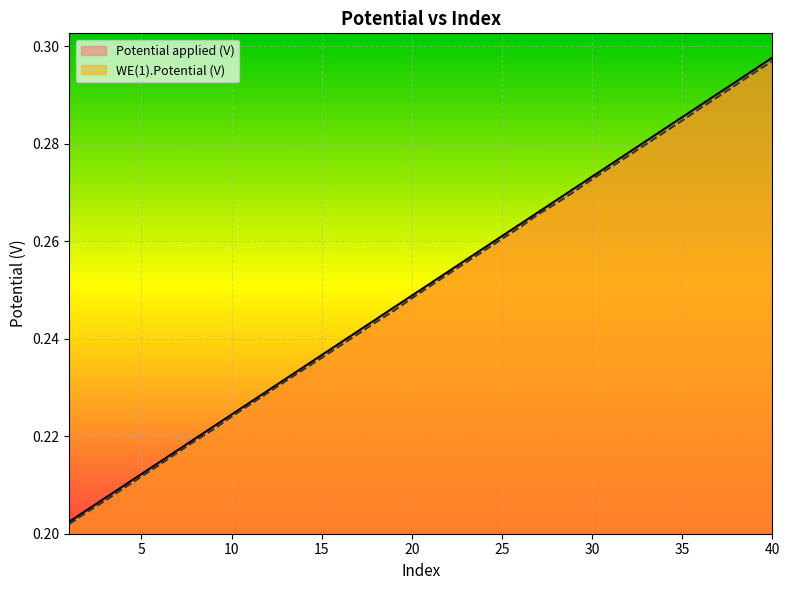

True or false: WE(1).Potential (V) and Potential applied (V) intersect in this chart.

False